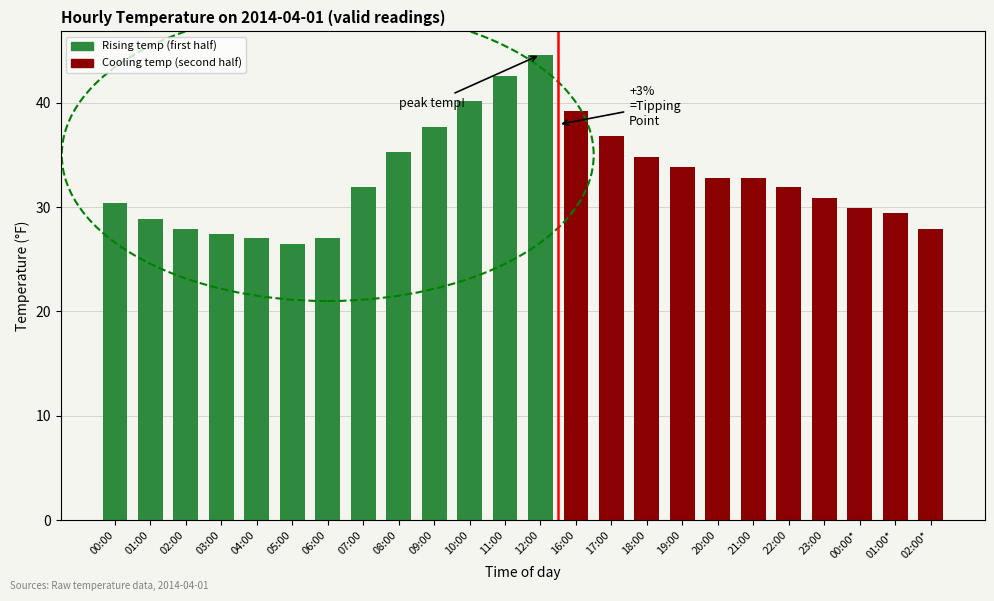

What is the label of the 4th bar from the left?

03:00